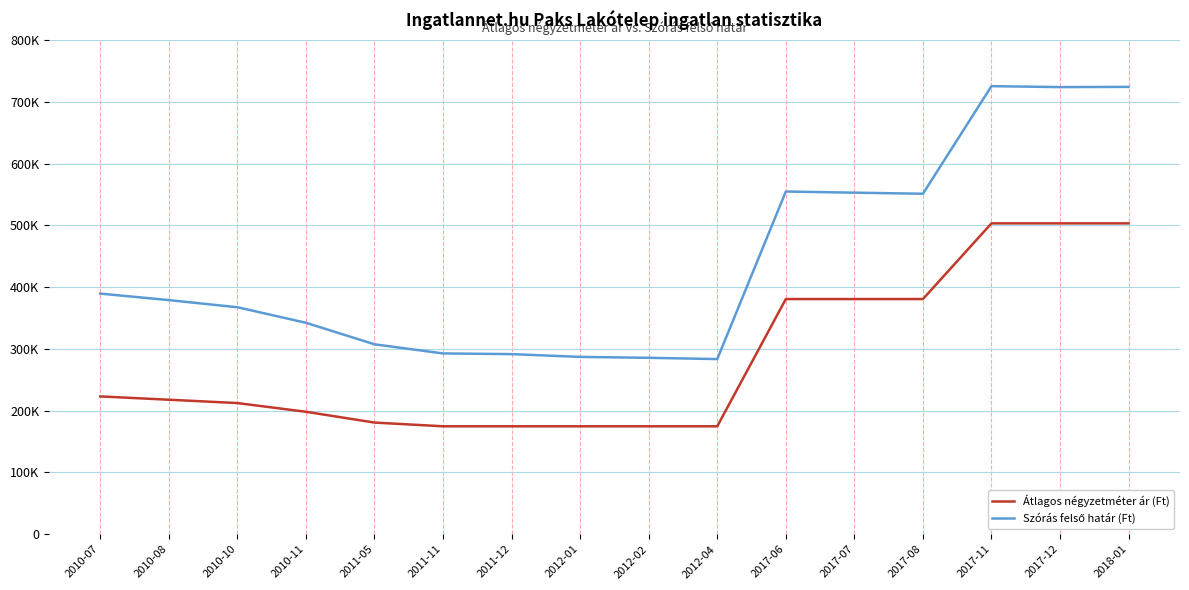

Is this an area chart (filled region under the line)?

No